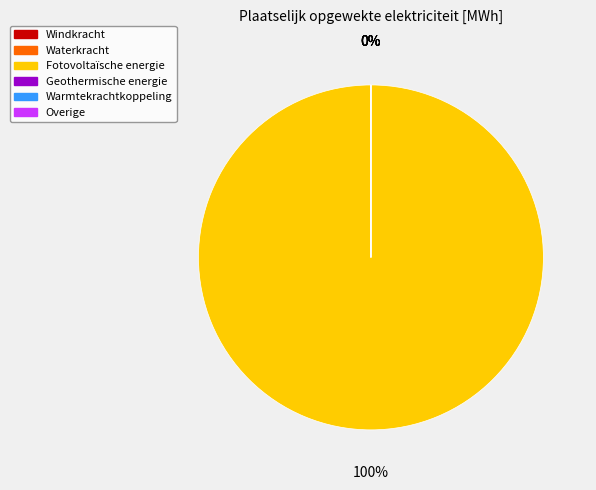

Which slice is the largest?

Fotovoltaïsche energie